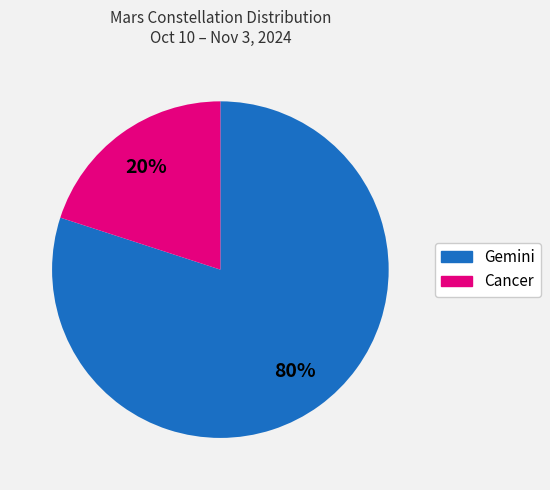

To the nearest percent, what is the average slice percentage?

50%